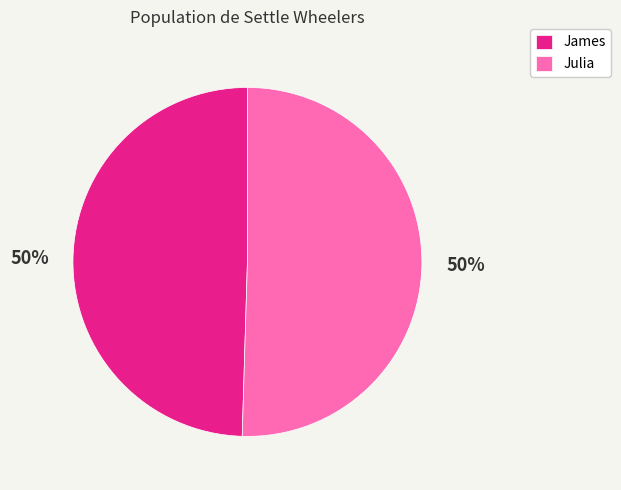

What is the ratio of the value at Julia to the value at James?

1.0